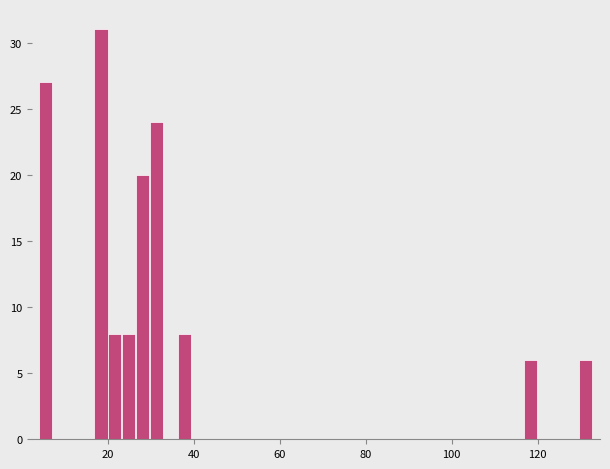

Read against the x-axis, roughly where is the centre of the tallest bar?

18